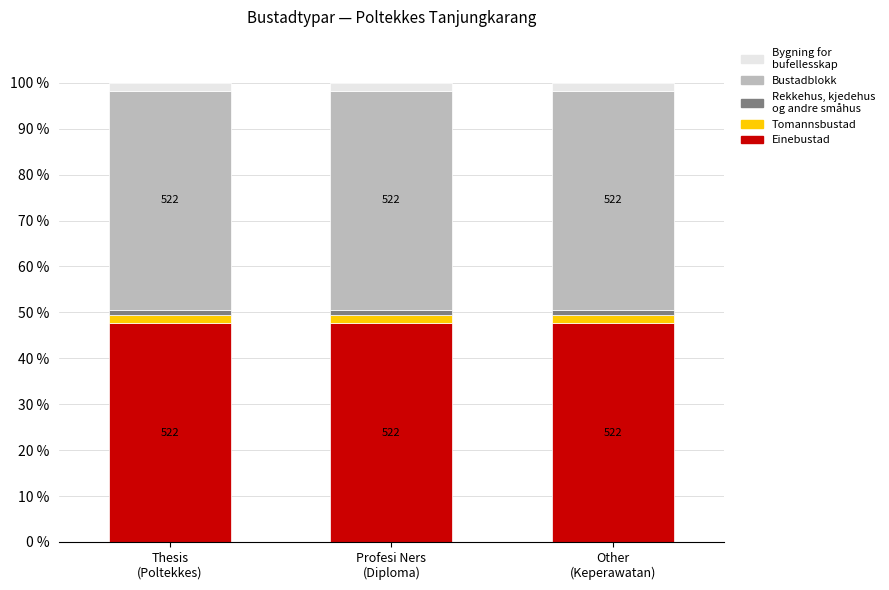

How many bars are there in total?

3